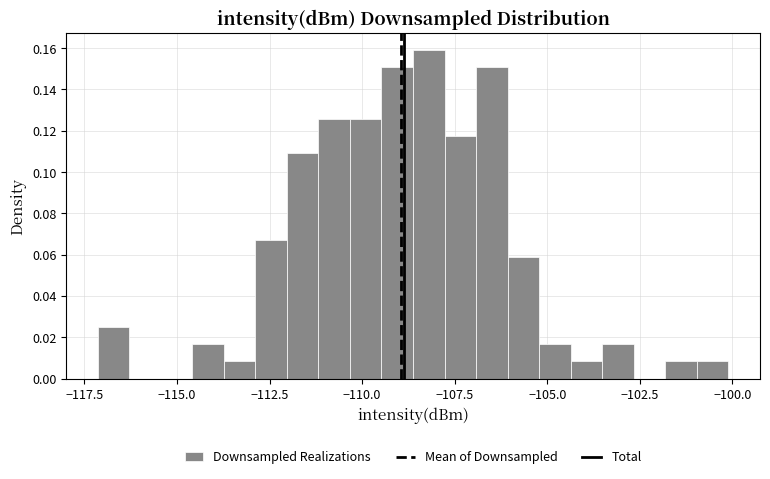

Read against the x-axis, roughly where is the centre of the tallest bar?

-108.0